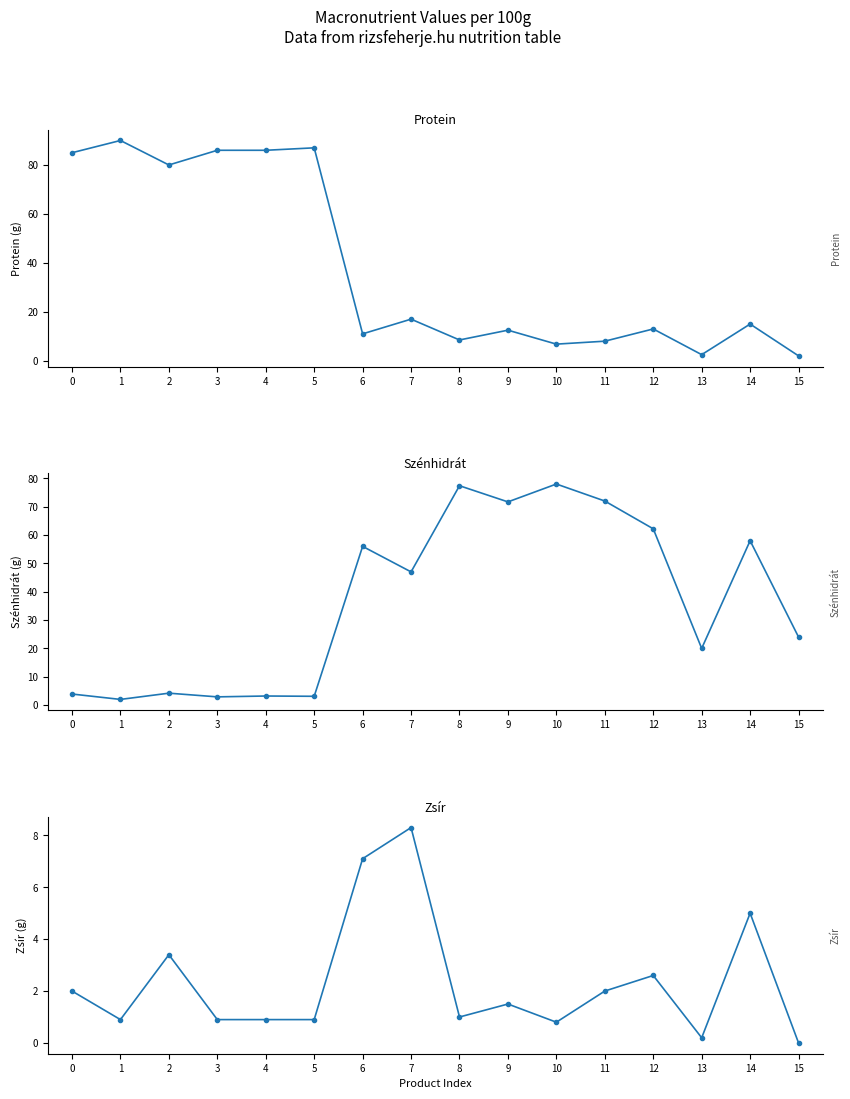

True or false: Zsír and Szénhidrát intersect in this chart.

False